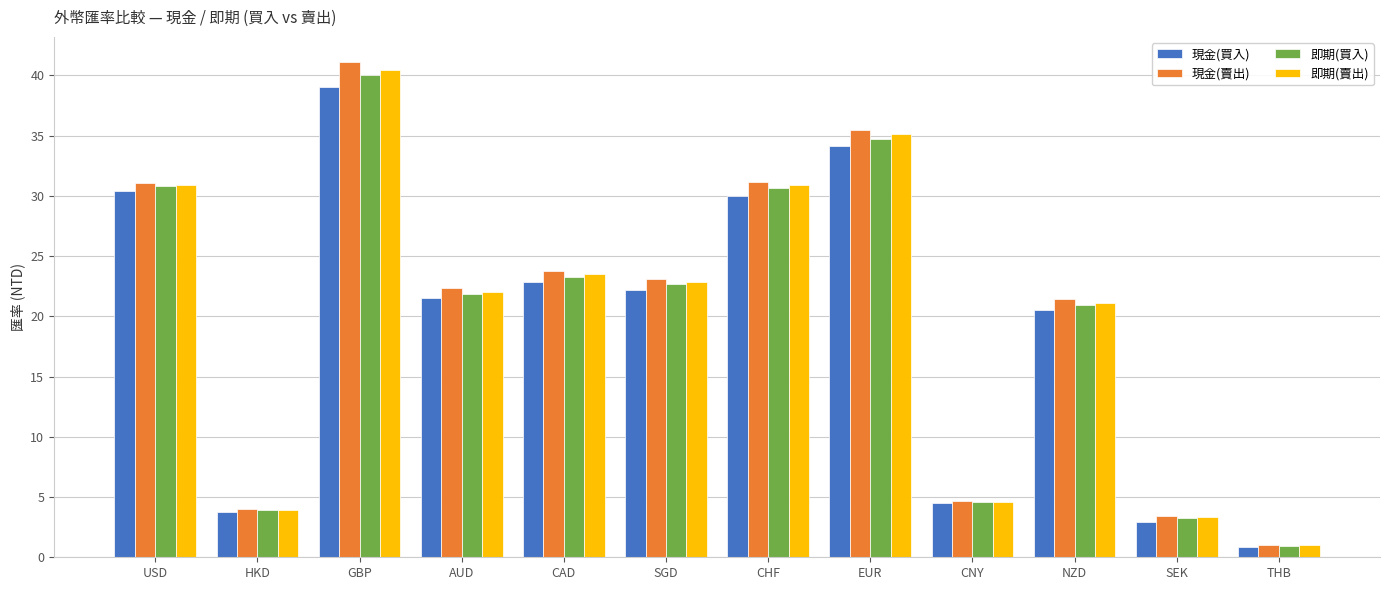

At which category is the sum across all series the highest?

GBP